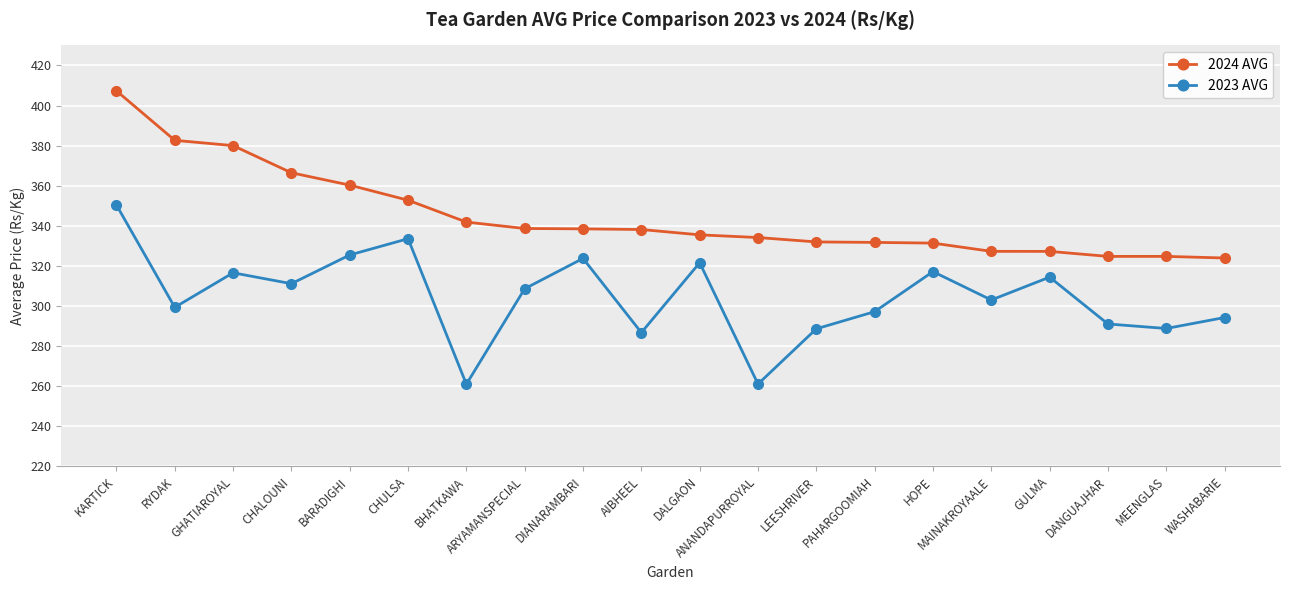

What is the difference between the highest and lowest values at GULMA?

12.8